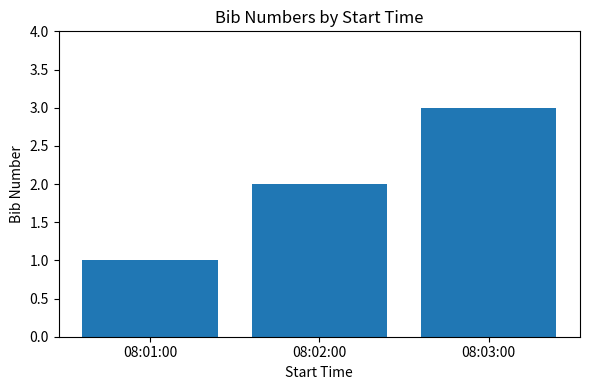

What is the average value?

2